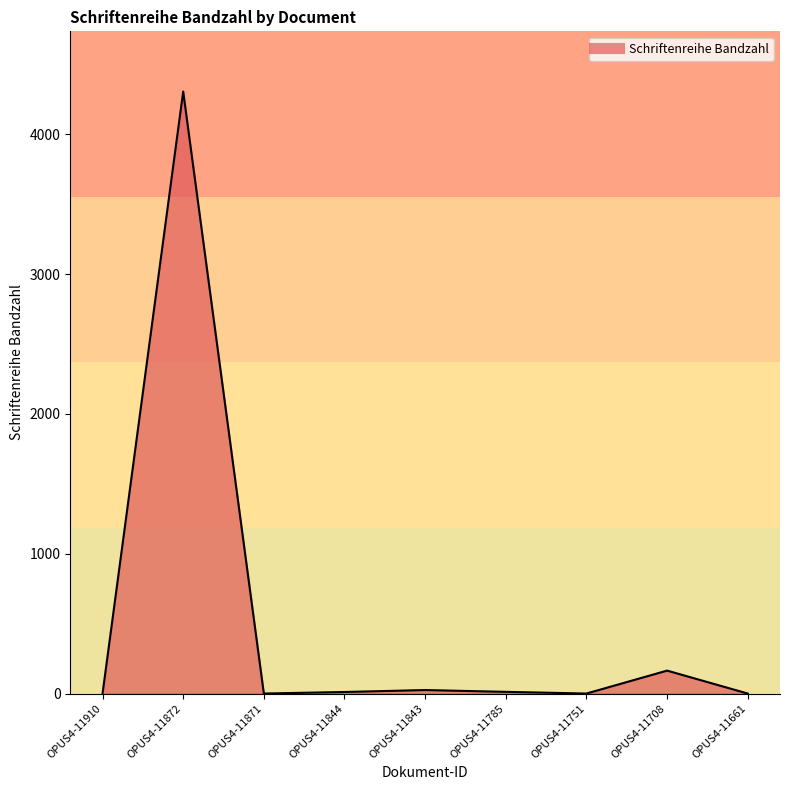

What is the difference between the maximum and minimum values?

4306